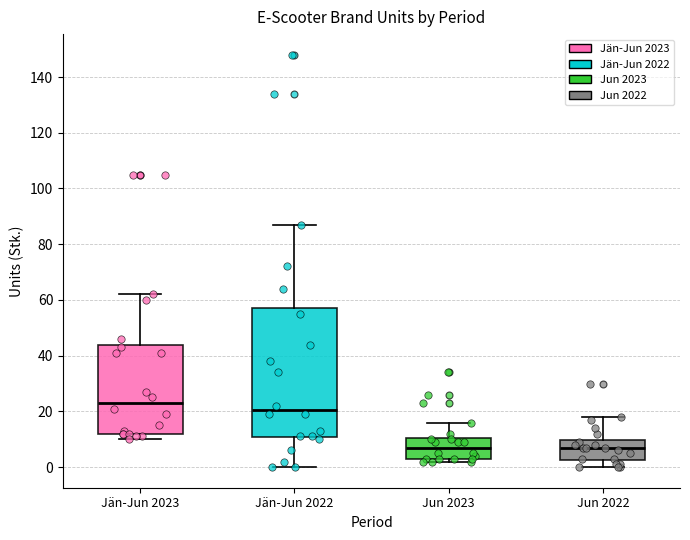

Reading left to right, transcribe this box plot: for each box, give where its median line is, the range the box spans, and where its two whiskers end, as read against the y-axis. The values are not printed on the chart, so give them approximately, as read against the axis.

Jän-Jun 2023: median 24, box 12 to 44, whiskers 10 to 62
Jän-Jun 2022: median 20, box 10 to 58, whiskers 0 to 88
Jun 2023: median 8, box 4 to 10, whiskers 2 to 16
Jun 2022: median 8, box 2 to 10, whiskers 0 to 18